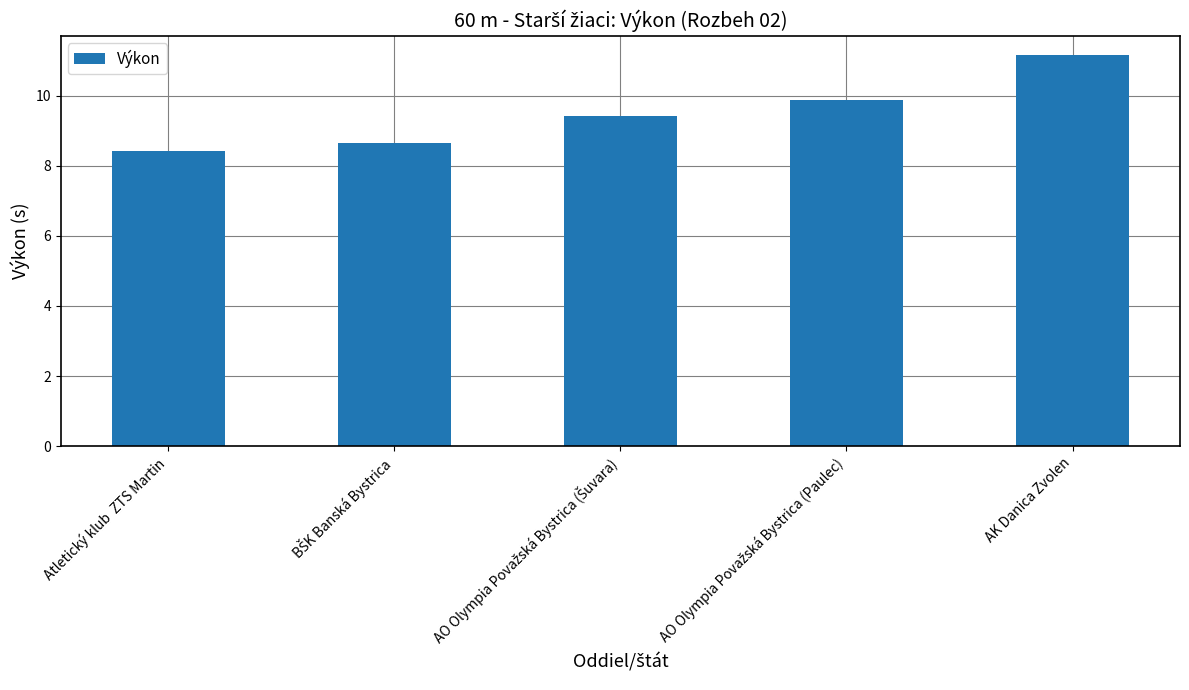

What is the difference between the second highest and second lowest values?

1.2